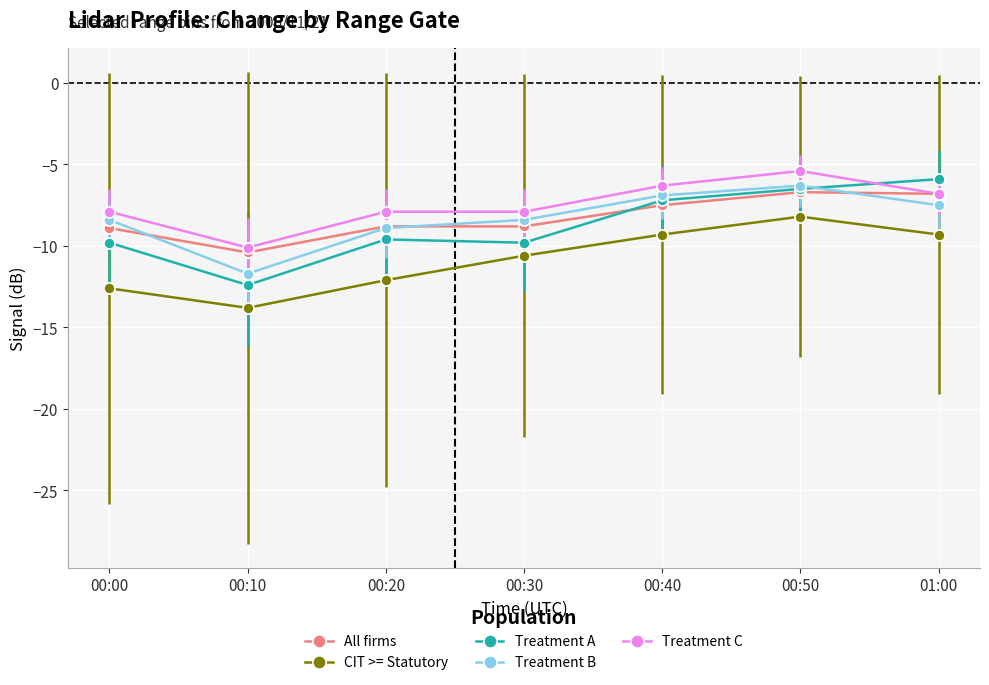

At which label does CIT >= Statutory reach its peak?

00:50